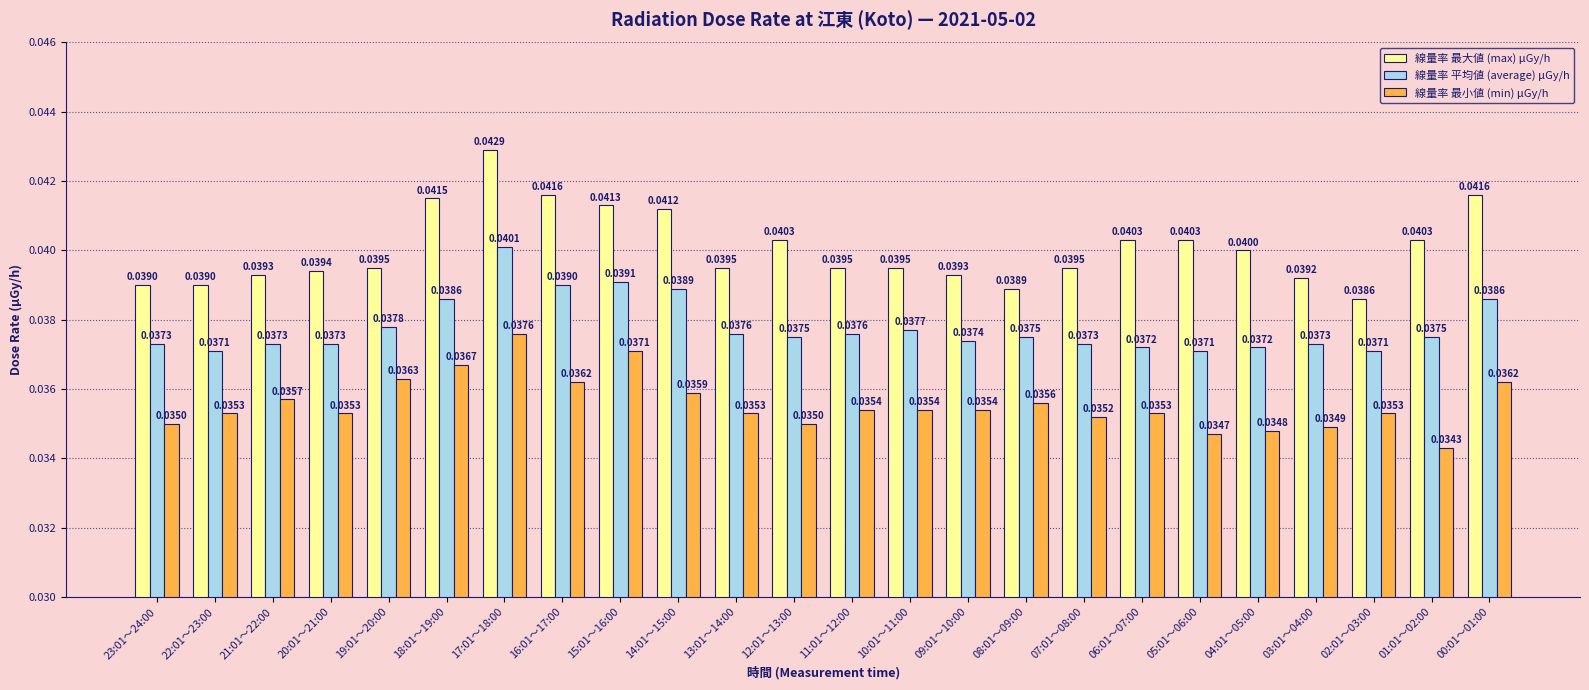

How many groups of bars are there?

24